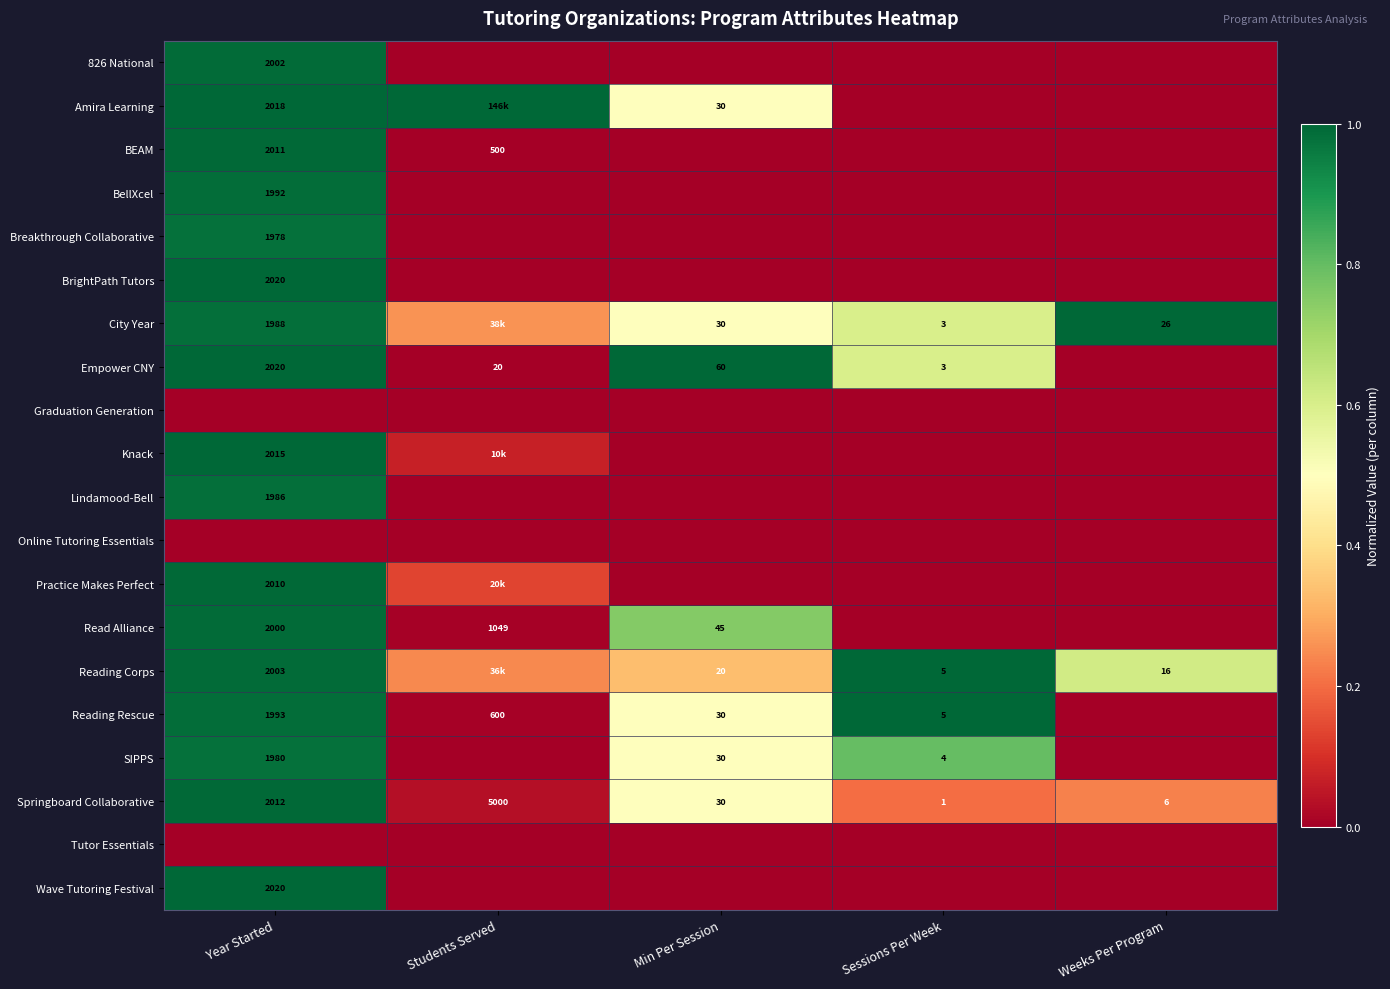

Between Min Per Session and Year Started, which is larger?

Year Started